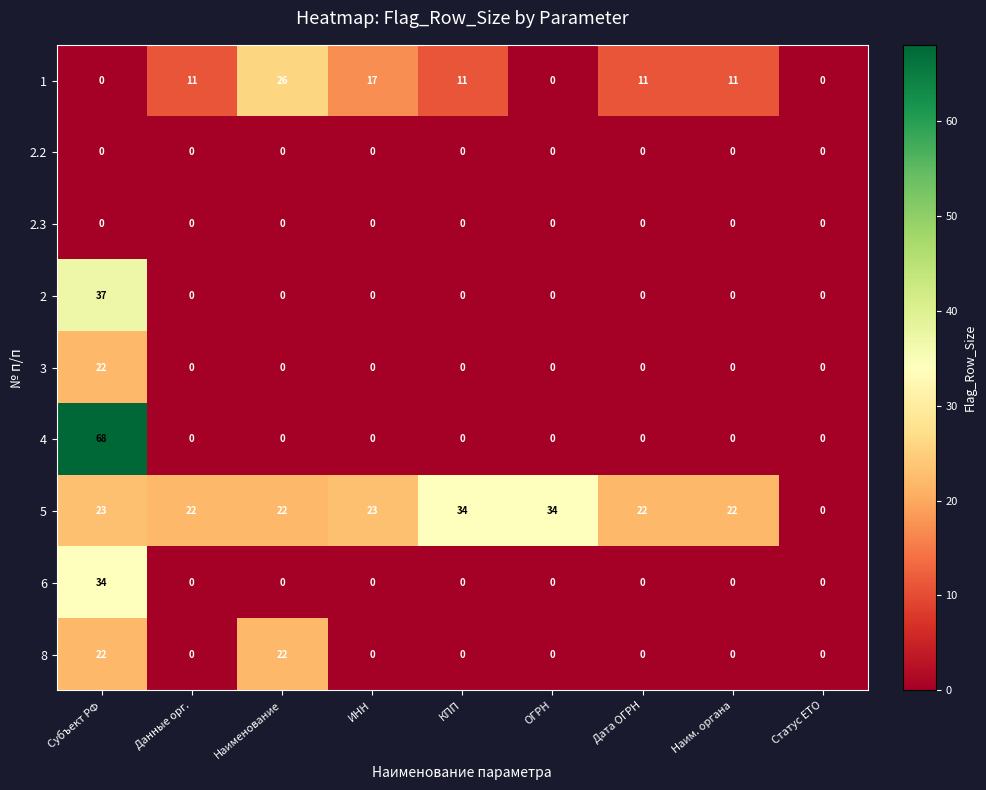

The 6 series shows -14 at ИНН. True or false?

False